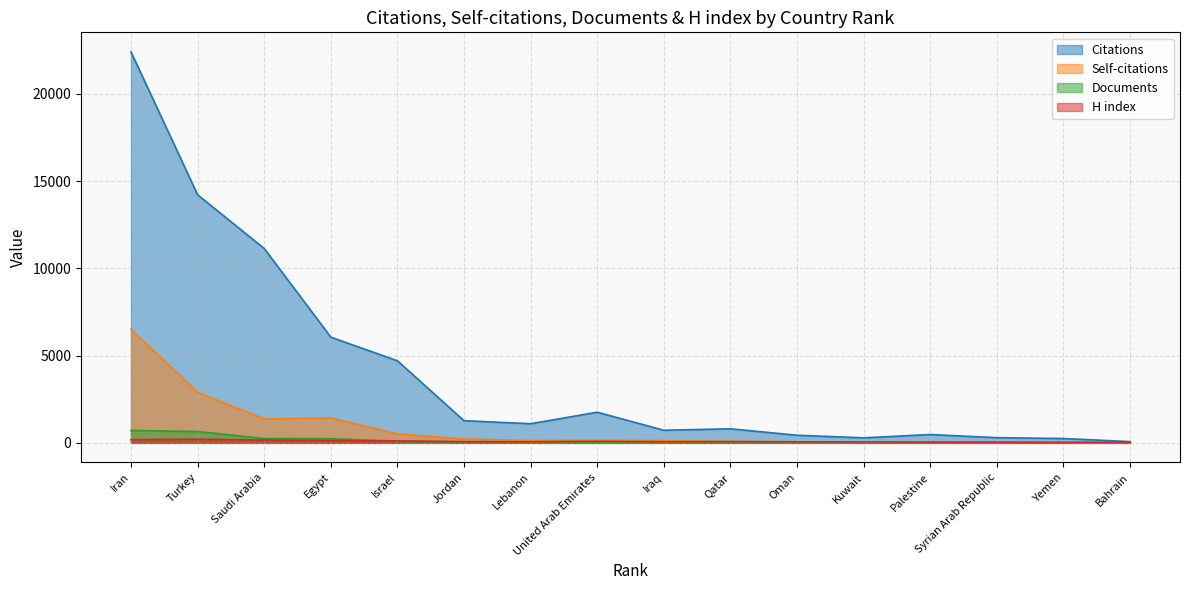

True or false: Citations has a value of 1054 at Qatar.

False